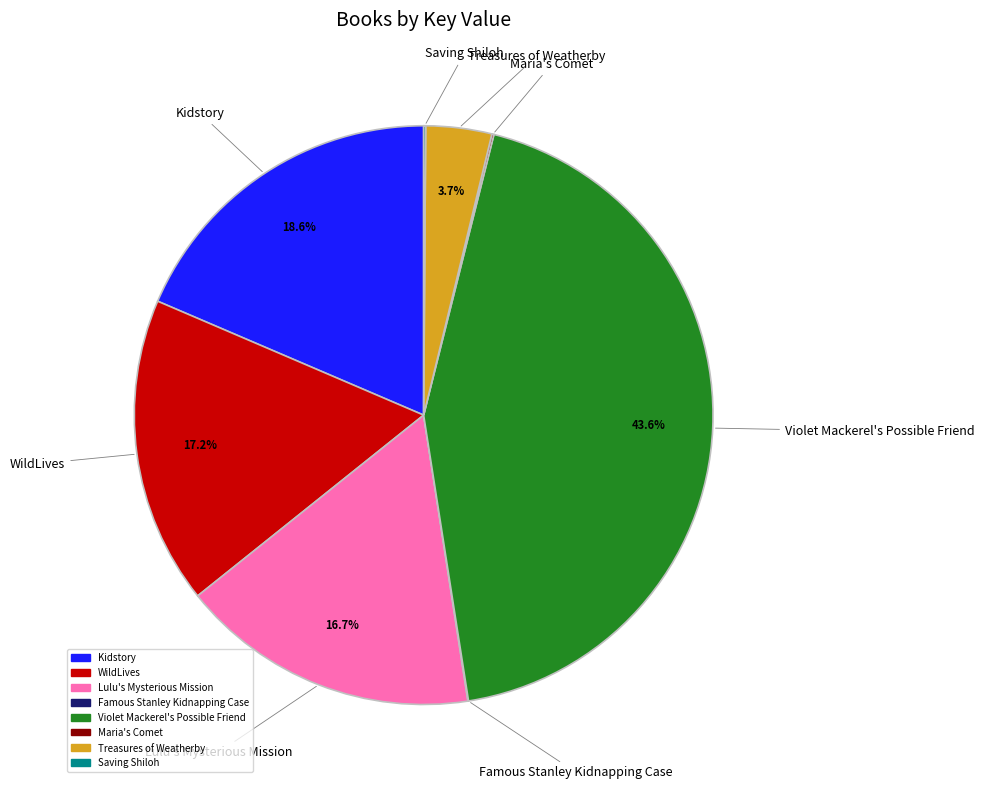

Which has a higher value, WildLives or Violet Mackerel's Possible Friend?

Violet Mackerel's Possible Friend